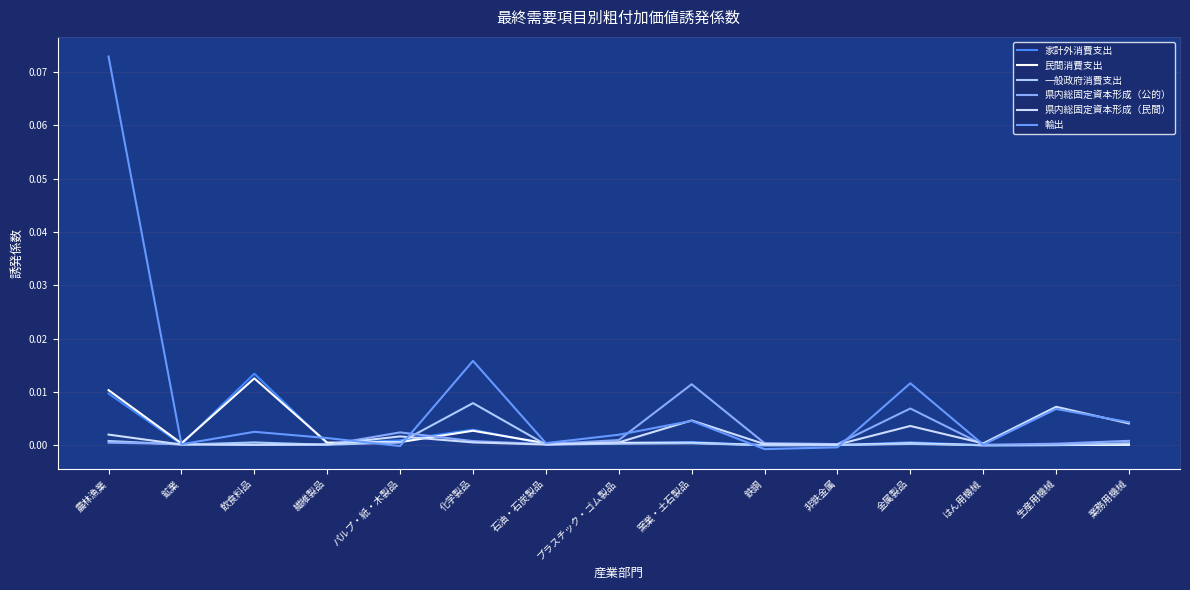

How many times do 県内総固定資本形成（民間） and 民間消費支出 cross each other?

3